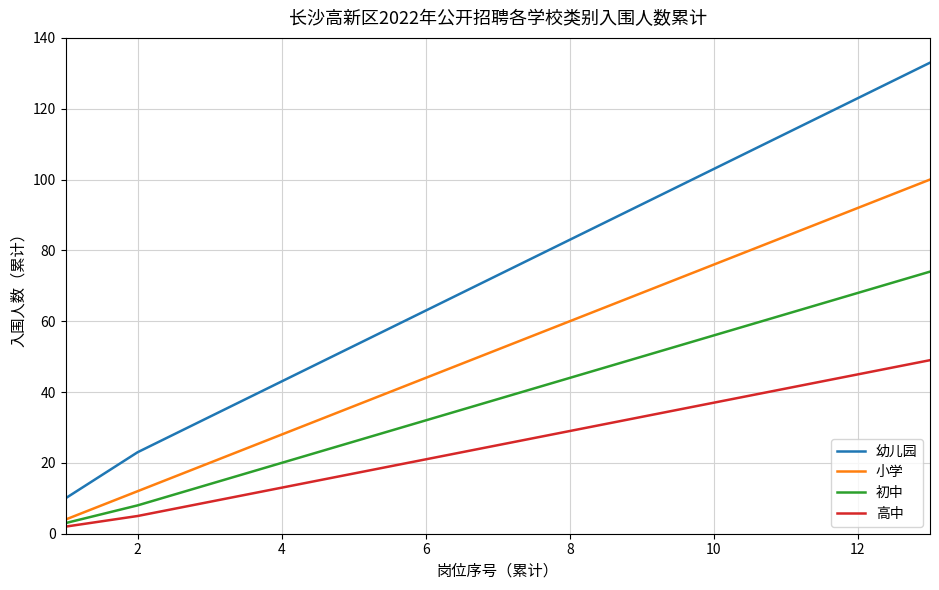

What is the average value of the 高中 series?

25